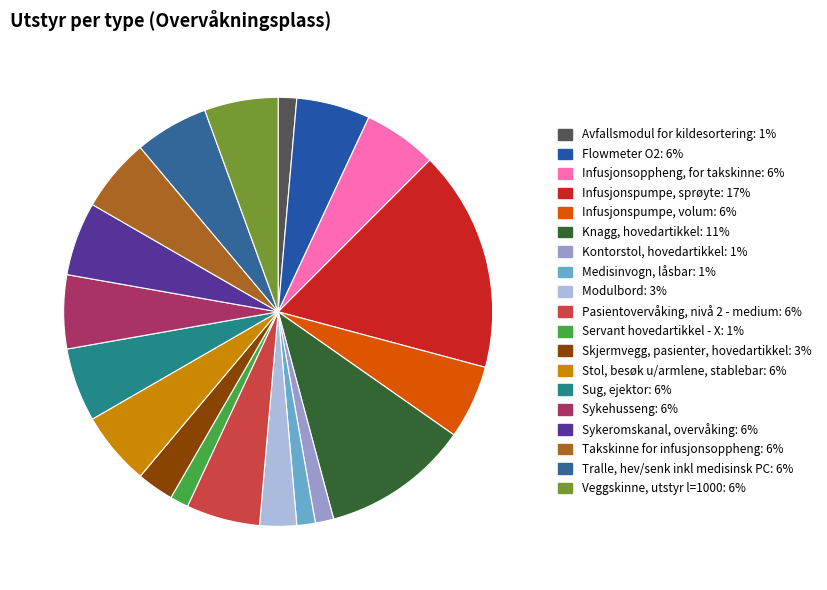

To the nearest percent, what is the difference between the largest and smallest slice percentages?

15%